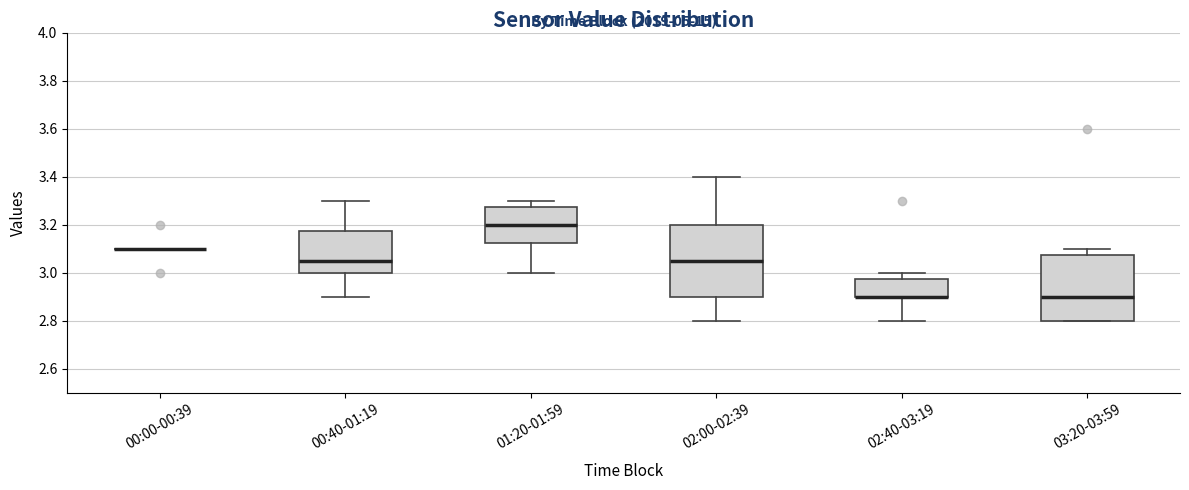

Comparing the boxes themselves (not the whiskers), which one is the tallest?

02:00-02:39